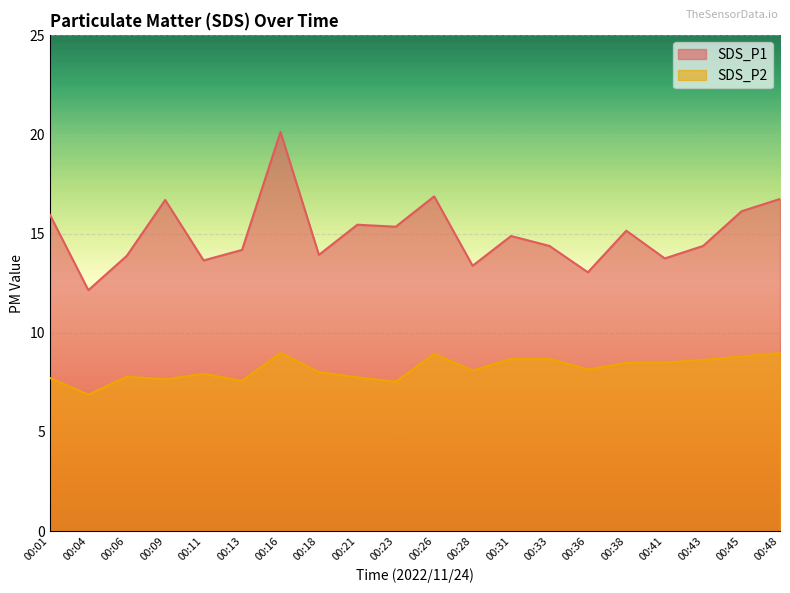

Rank the series by their average value, from lowest to highest.

SDS_P2, SDS_P1